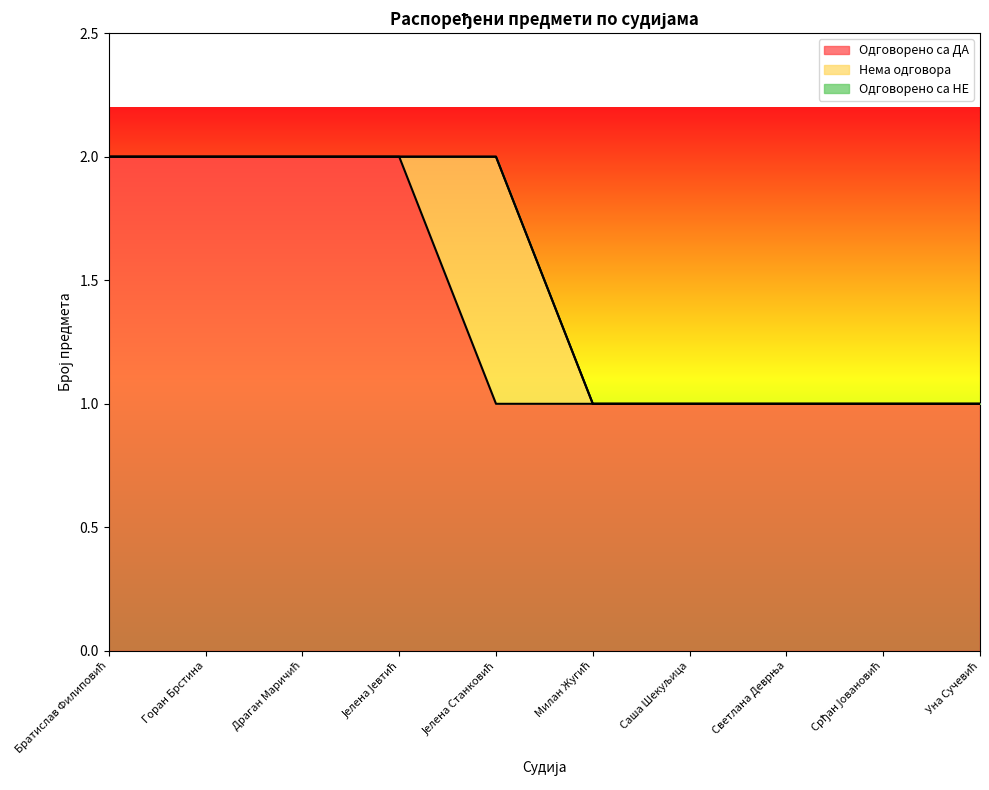

True or false: Нема одговора and Одговорено са ДА intersect in this chart.

False